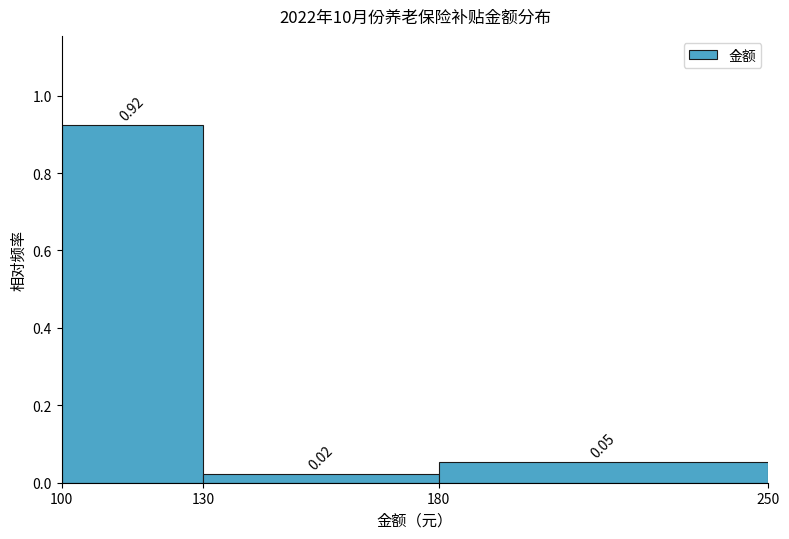

How tall is the bar that spans 180 to 250 on the x-axis?

0.05